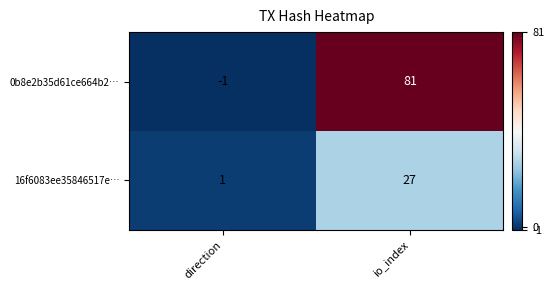

What is the greatest value displayed?

81